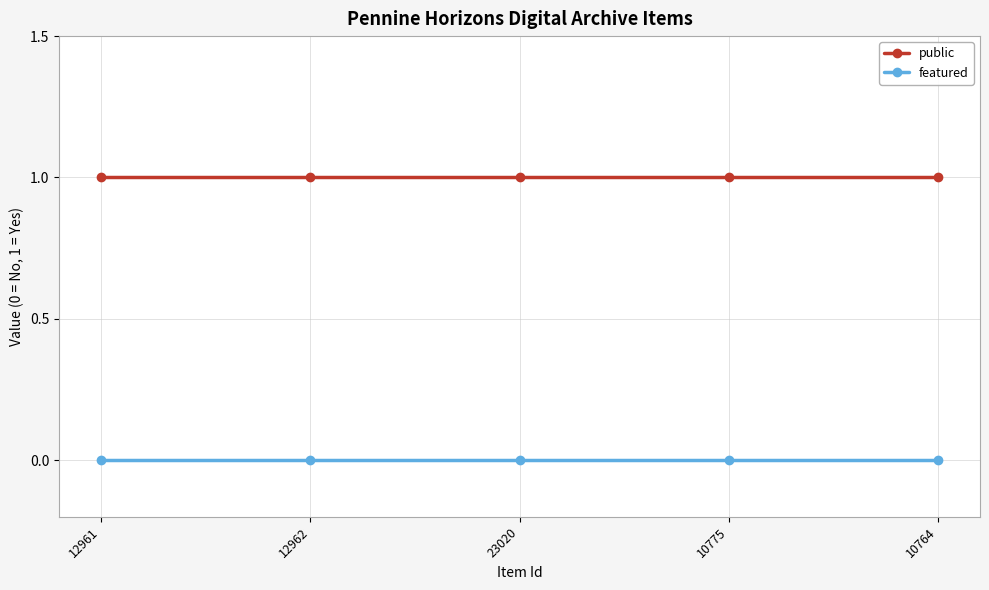

Rank the series by their maximum value, from highest to lowest.

public, featured